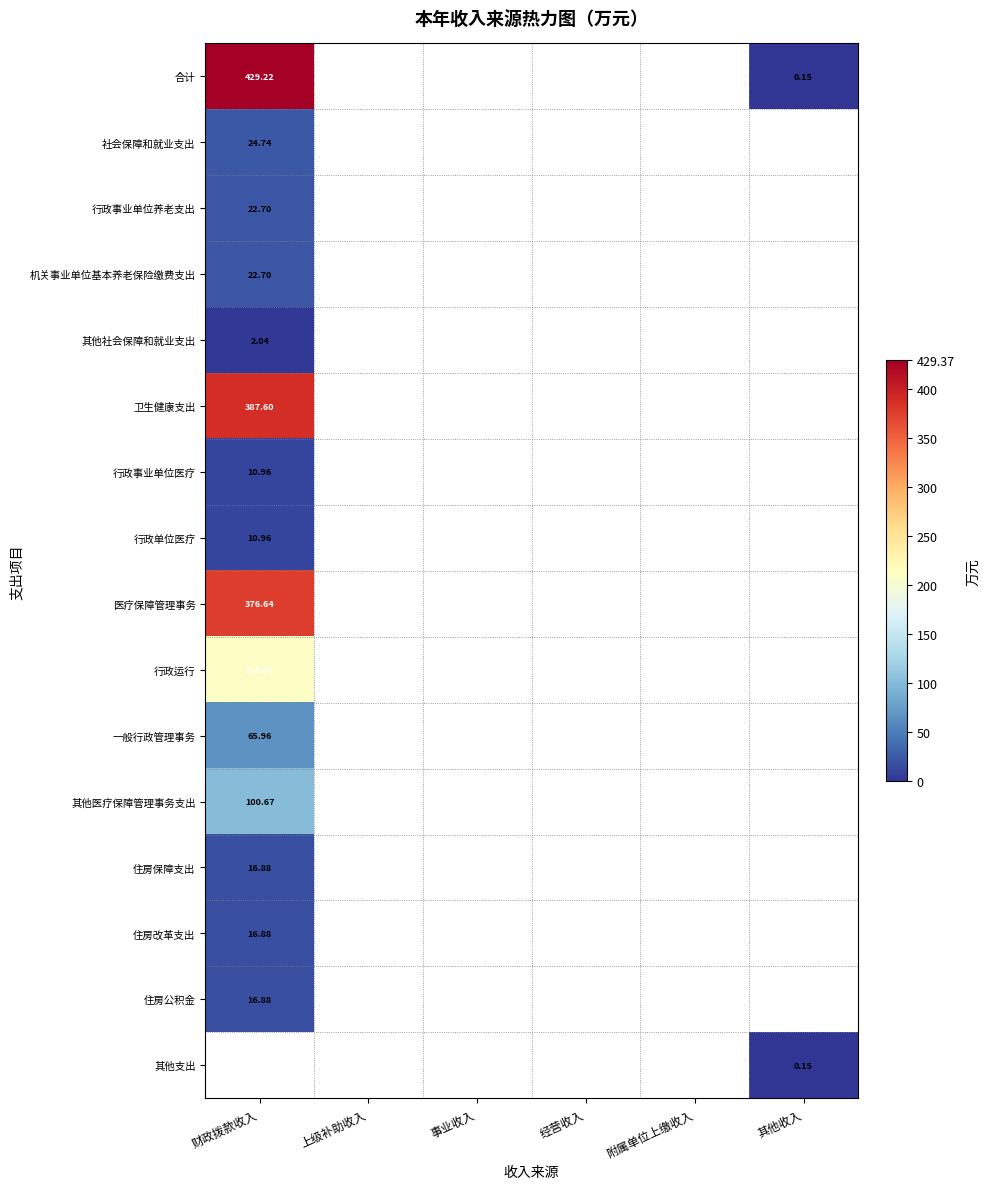

Where is 行政运行 nearest to the value 210?

财政拨款收入